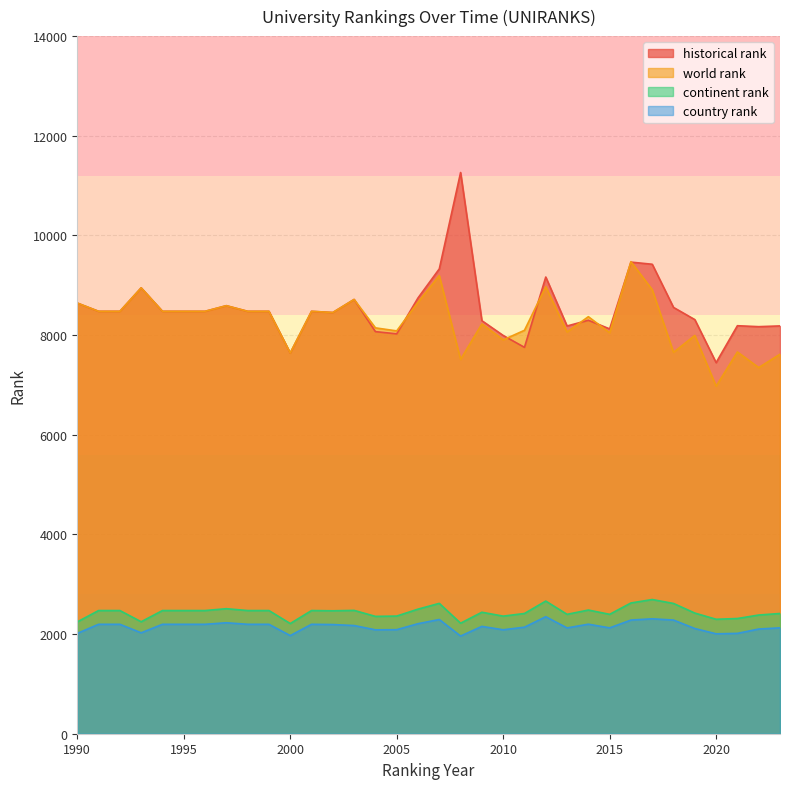

True or false: continent rank and country rank intersect in this chart.

False